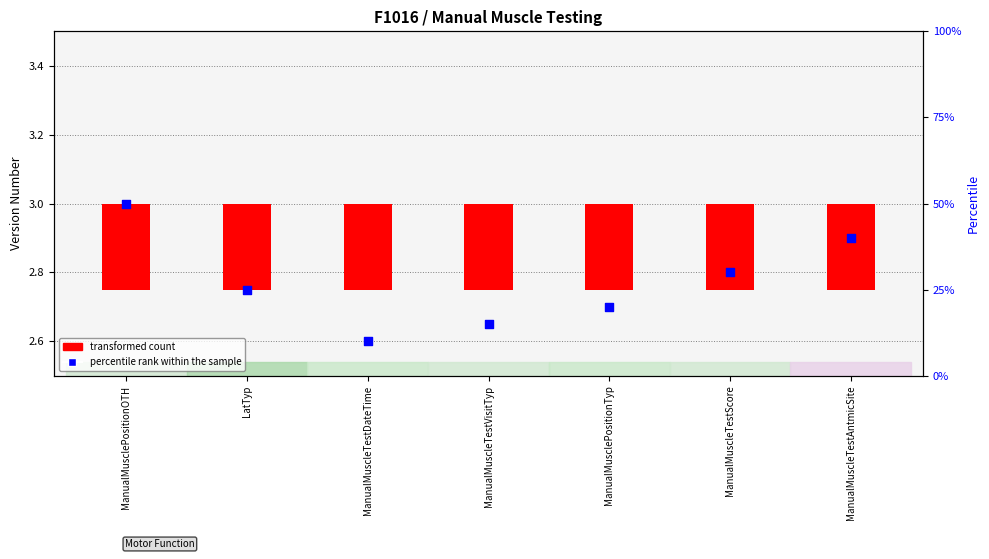

Which series reaches the maximum Y coordinate?

percentile rank within the sample